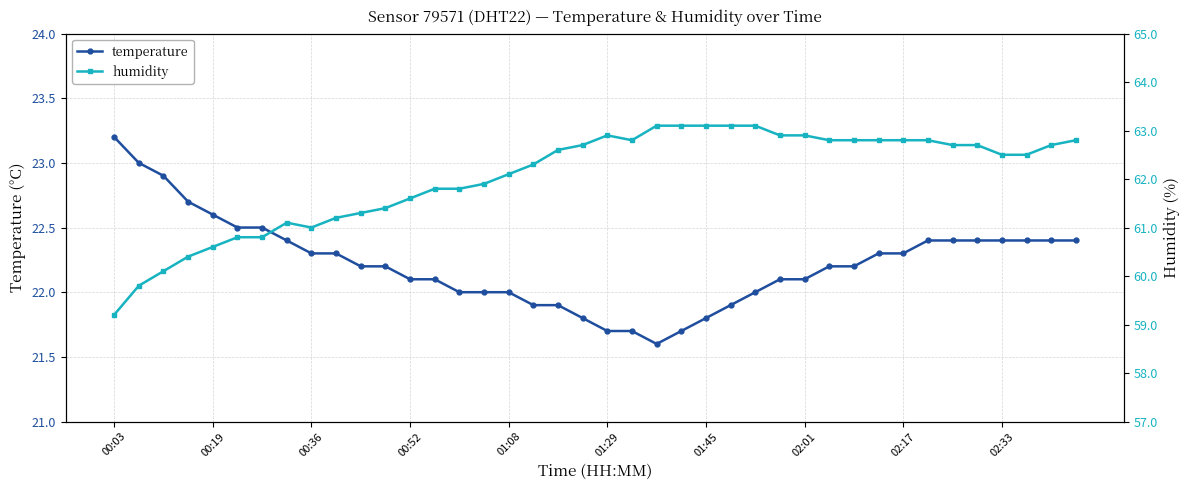

The temperature series shows 35.9 at 00:52. True or false?

False